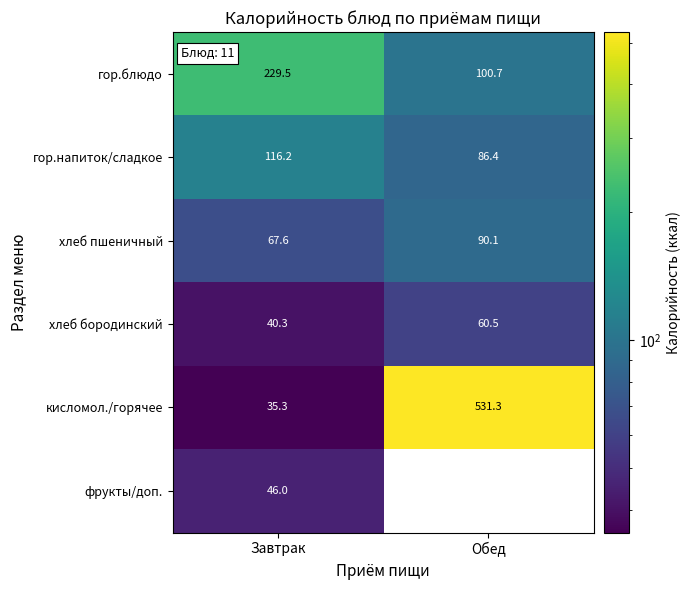

At how many categories does at least one series exceed 122?

2